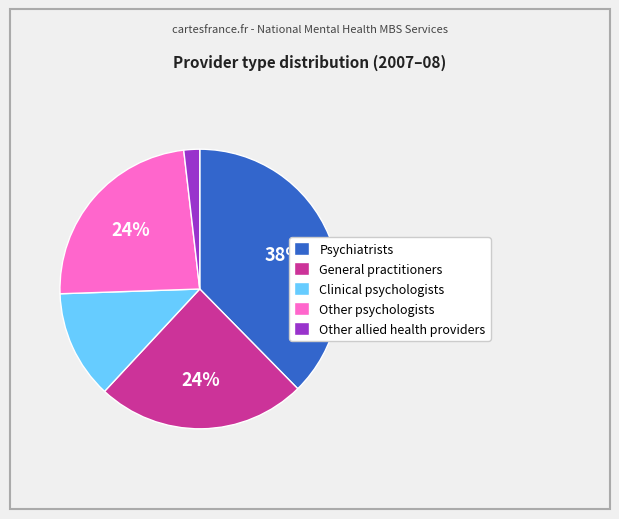

To the nearest percent, what percentage of the pie is General practitioners?

24%